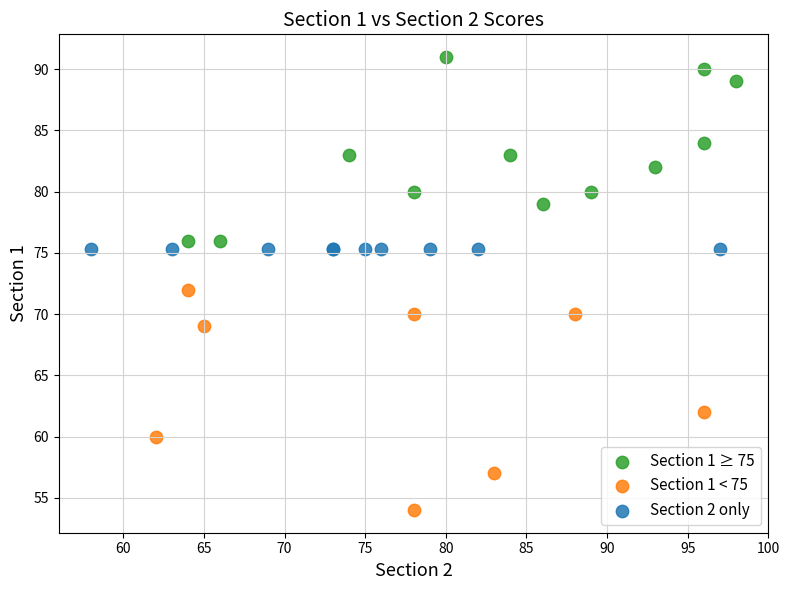

Which series contains the lowest Y value?

Section 1 < 75